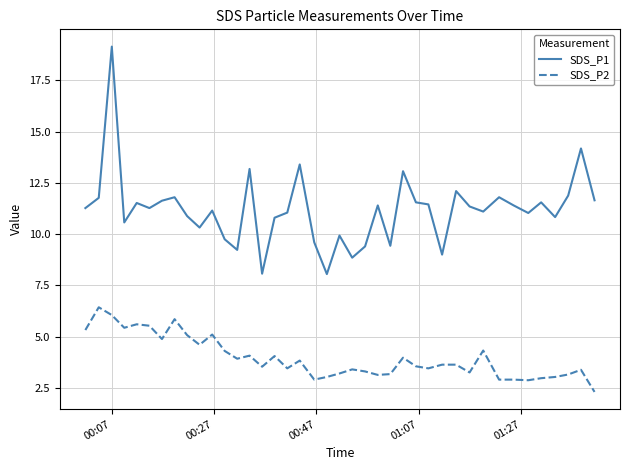

What is the difference between the maximum and minimum values in the SDS_P1 series?

11.1